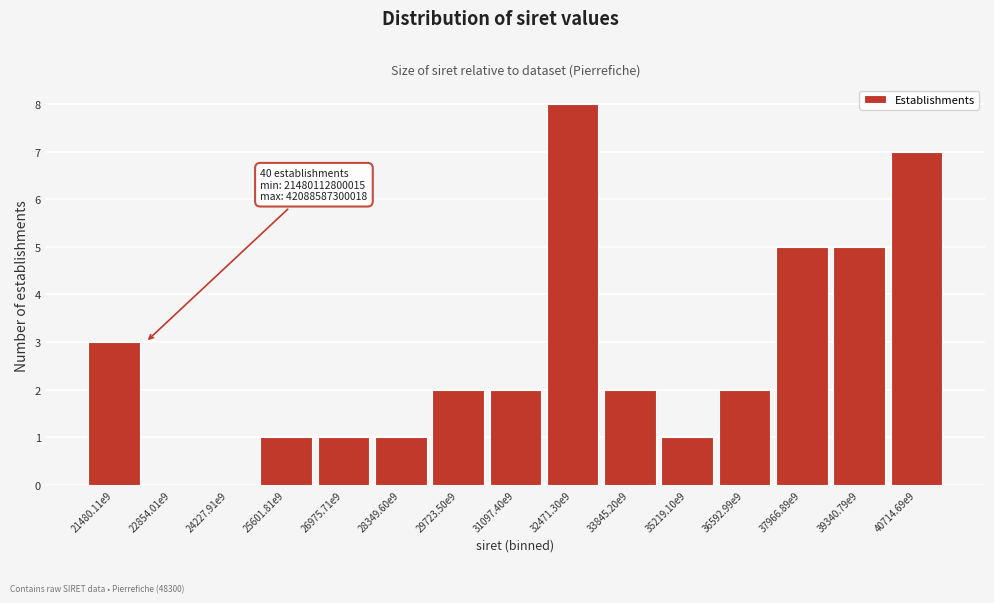

Reading right to left, what are all the values shown in this chart?

40714.69e9=7	39340.79e9=5	37966.89e9=5	36592.99e9=2	35219.10e9=1	33845.20e9=2	32471.30e9=8	31097.40e9=2	29723.50e9=2	28349.60e9=1	26975.71e9=1	25601.81e9=1	24227.91e9=0	22854.01e9=0	21480.11e9=3